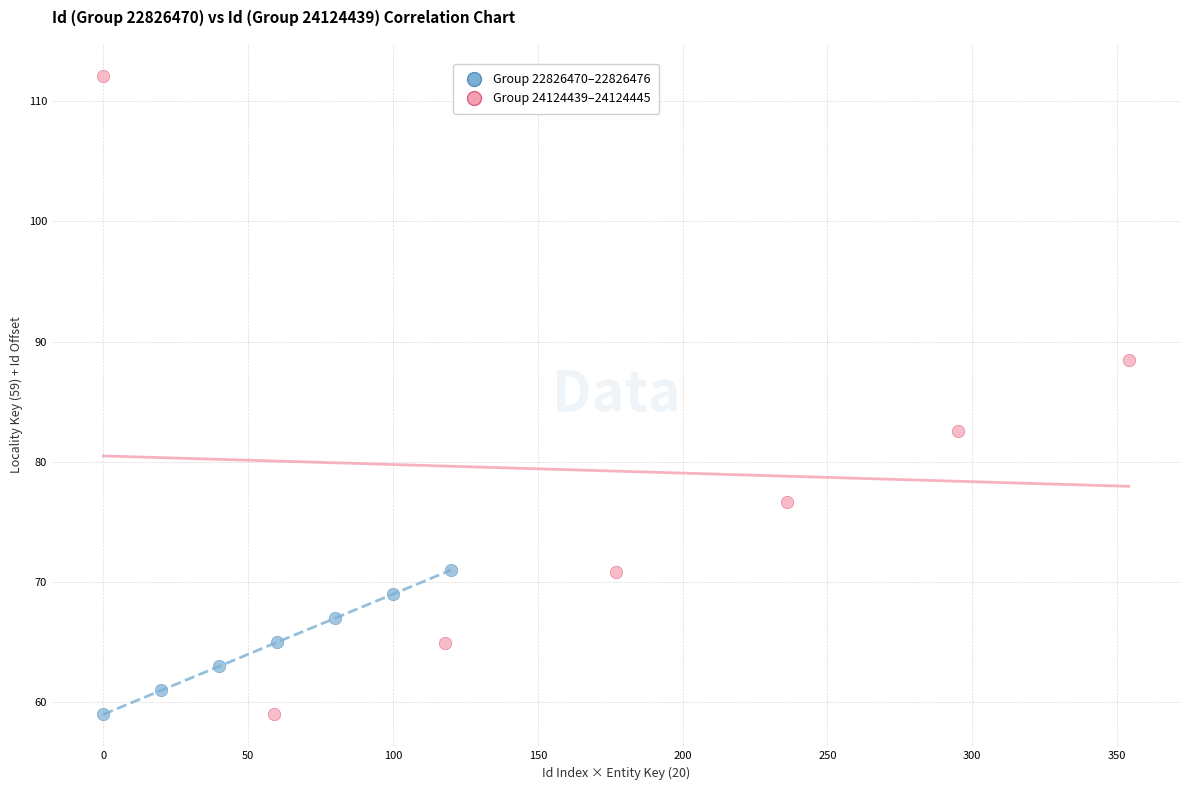

Which series contains the highest Y value?

Group 24124439–24124445